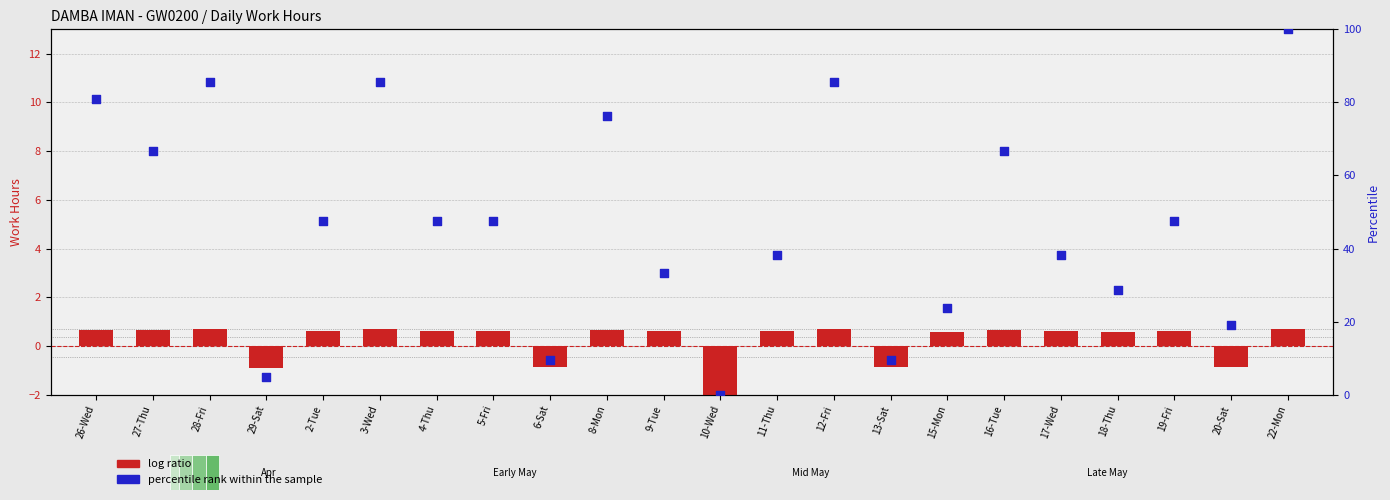

Which series has the largest total across all categories?

percentile rank within the sample